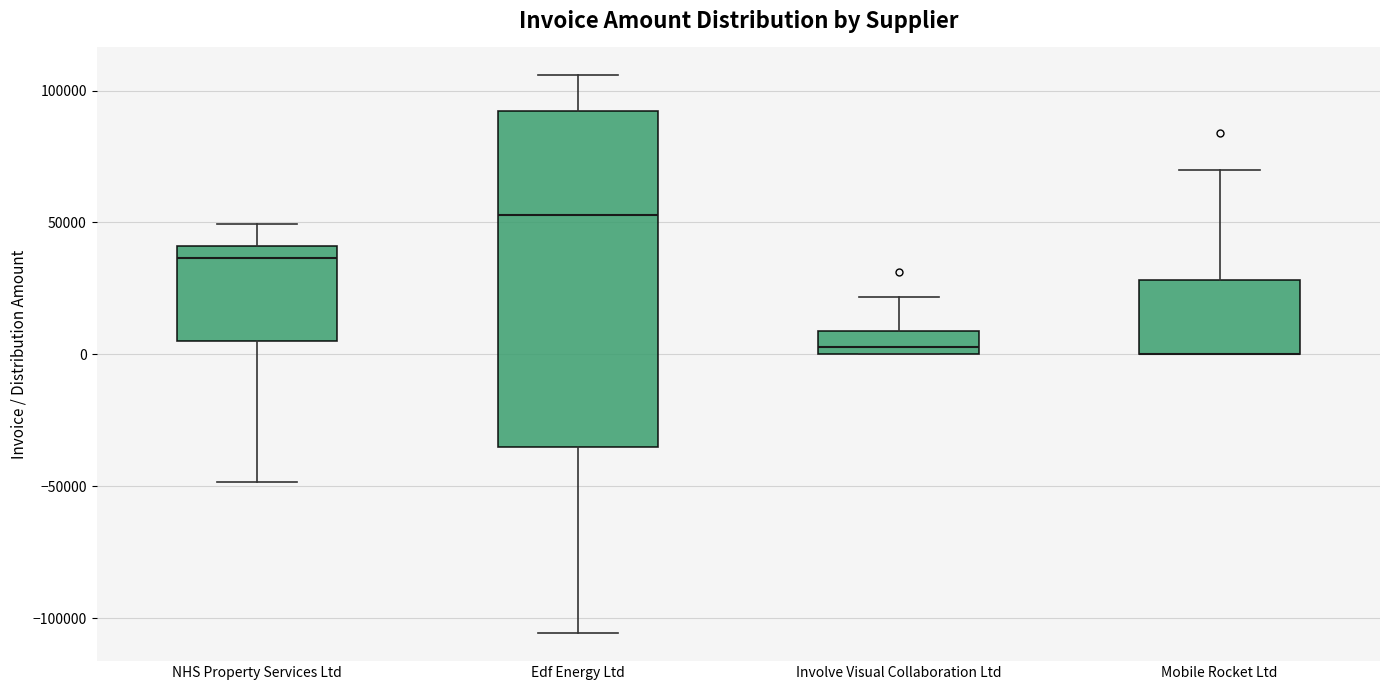

Reading left to right, transcribe this box plot: for each box, give where its median line is, the range the box spans, and where its two whiskers end, as read against the y-axis. The values are not printed on the chart, so give them approximately, as read against the axis.

NHS Property Services Ltd: median 35000, box 5000 to 40000, whiskers -50000 to 50000
Edf Energy Ltd: median 55000, box -35000 to 90000, whiskers -105000 to 105000
Involve Visual Collaboration Ltd: median 5000, box 0 to 10000, whiskers 0 to 20000
Mobile Rocket Ltd: median 0 (drawn on the box's lower edge), box 0 to 30000, whiskers 0 to 70000